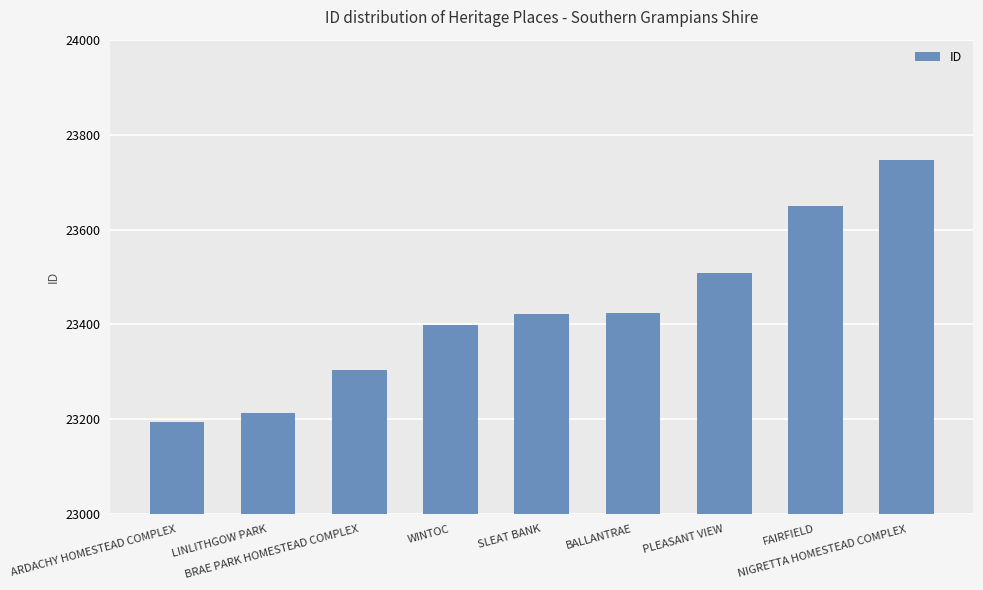

What is the difference between the maximum and minimum values?

553